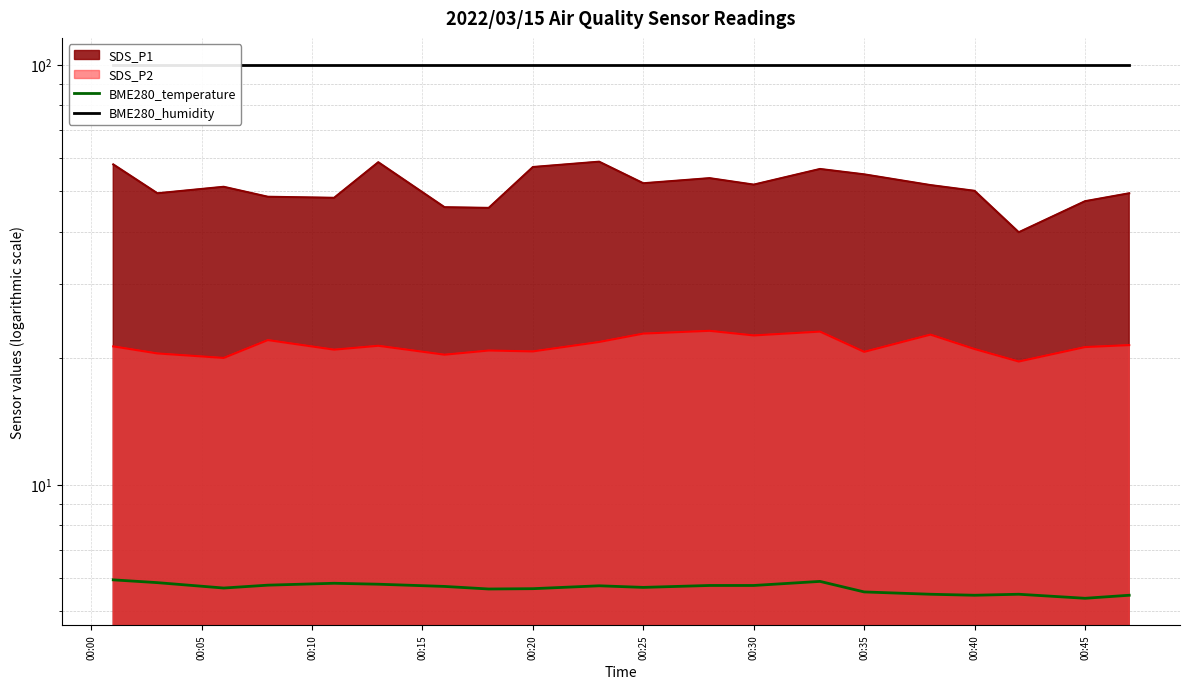

At how many categories does at least one series exceed 57?

20